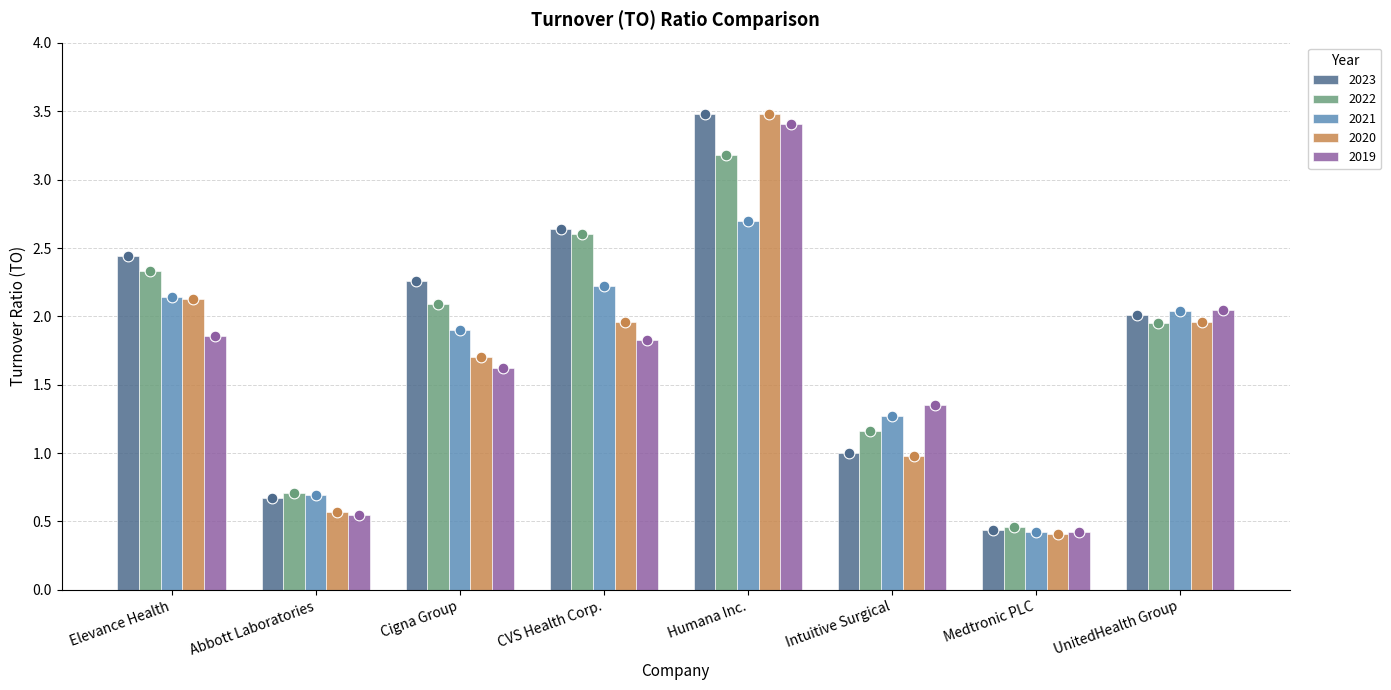

Is the value of 2021 at UnitedHealth Group greater than the value of 2023 at CVS Health Corp.?

No